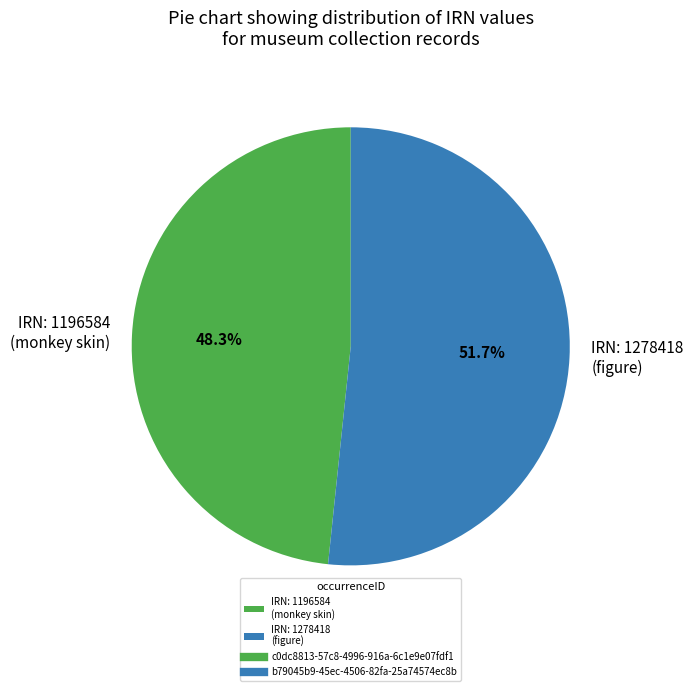

Does IRN: 1196584 (monkey skin) account for over 50% of the chart?

No